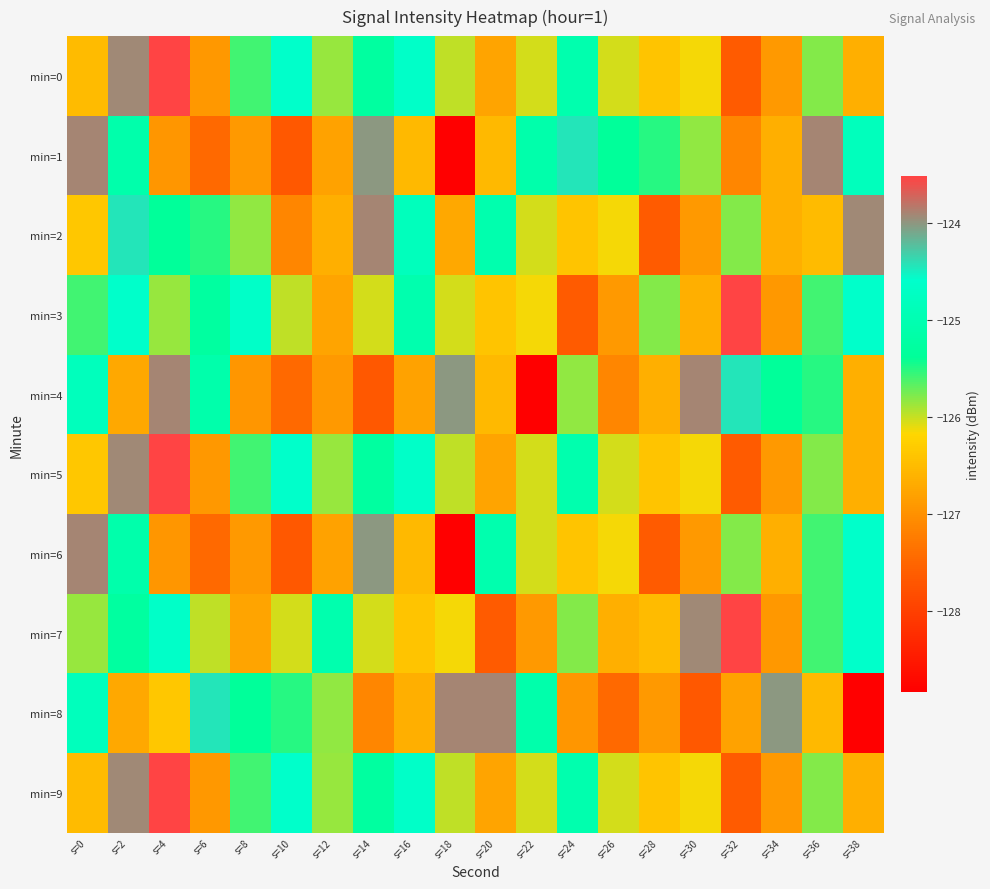

Which series changed the most between s=28 and s=36?

min=6